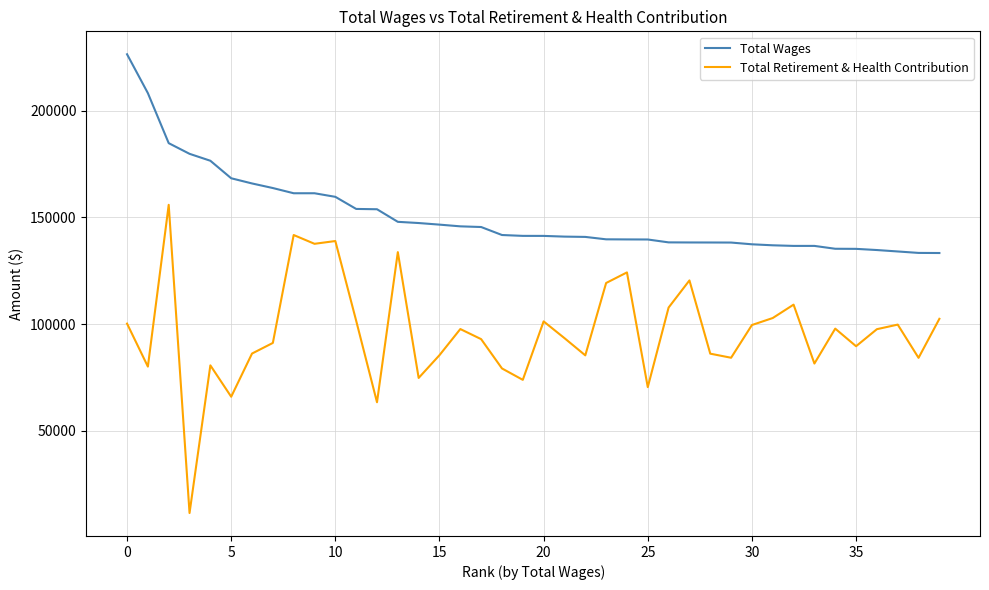

Which series has the widest spread of values?

Total Retirement & Health Contribution